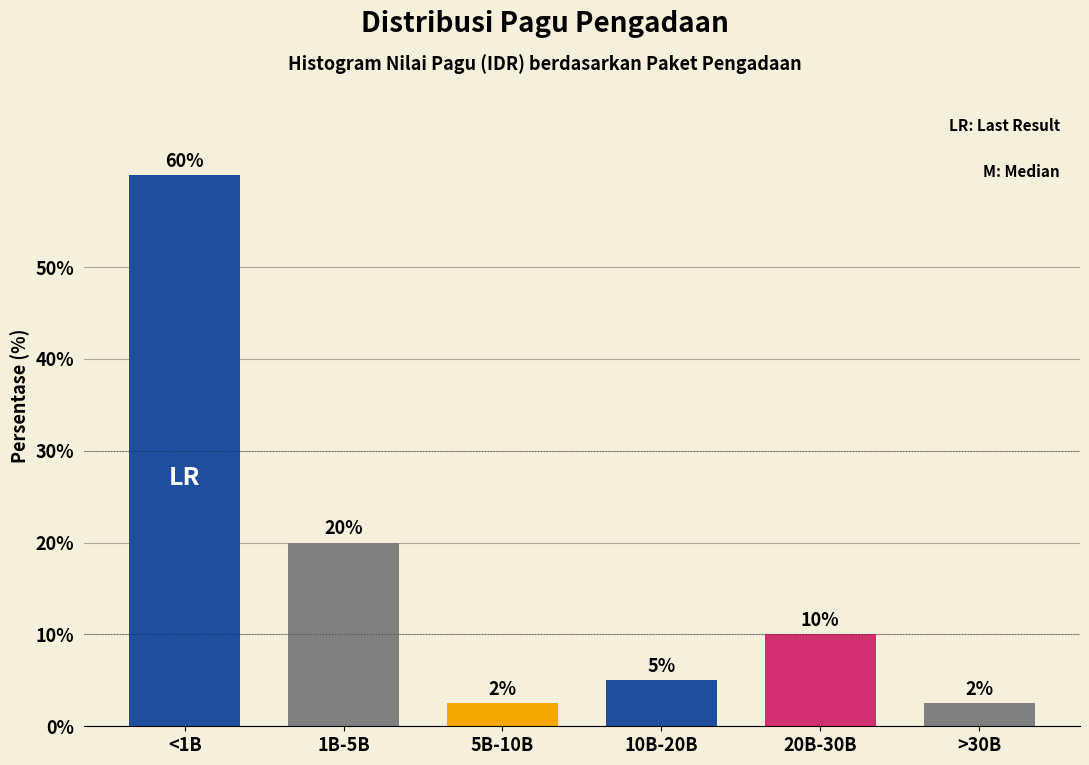

What position from the left is 20B-30B?

5